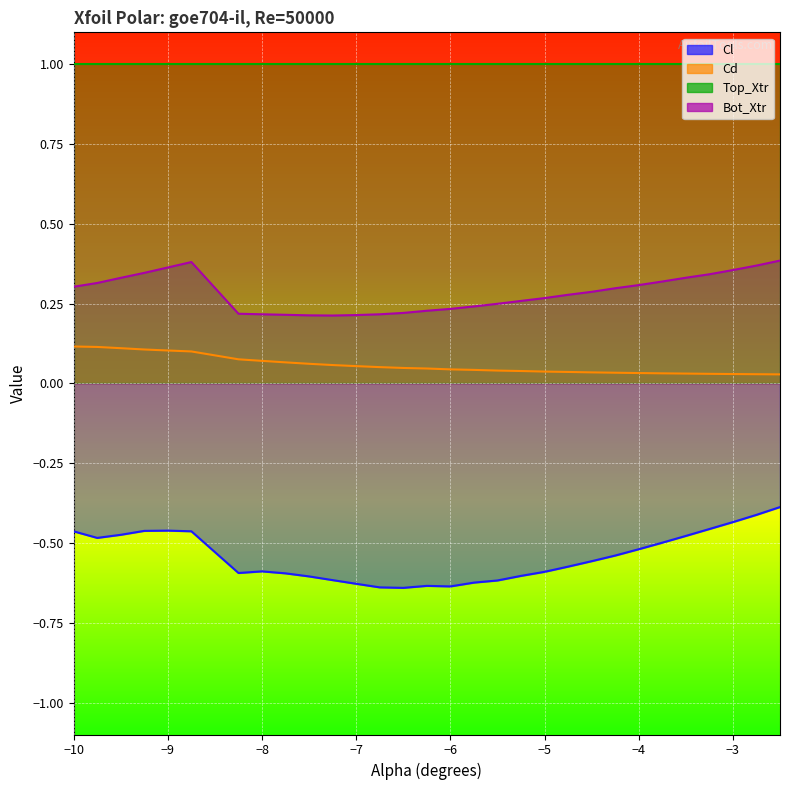

Count the Bot_Xtr values in the range 0 to 1.

30